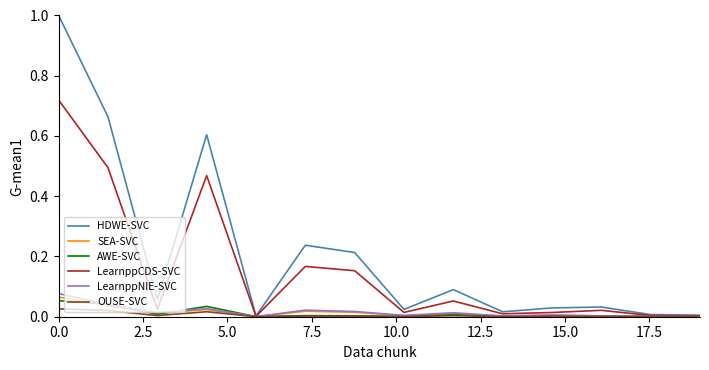

How many lines are shown in the chart?

6